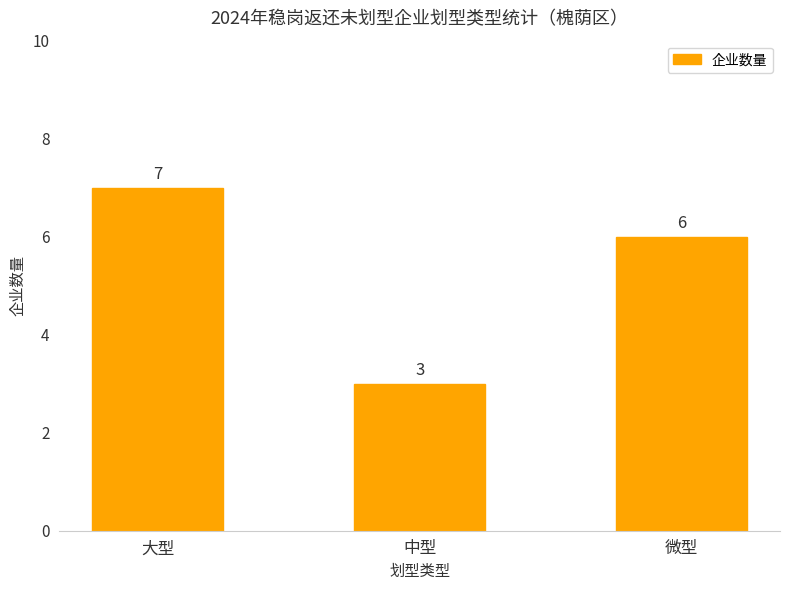

What is the approximate value at 微型?

6